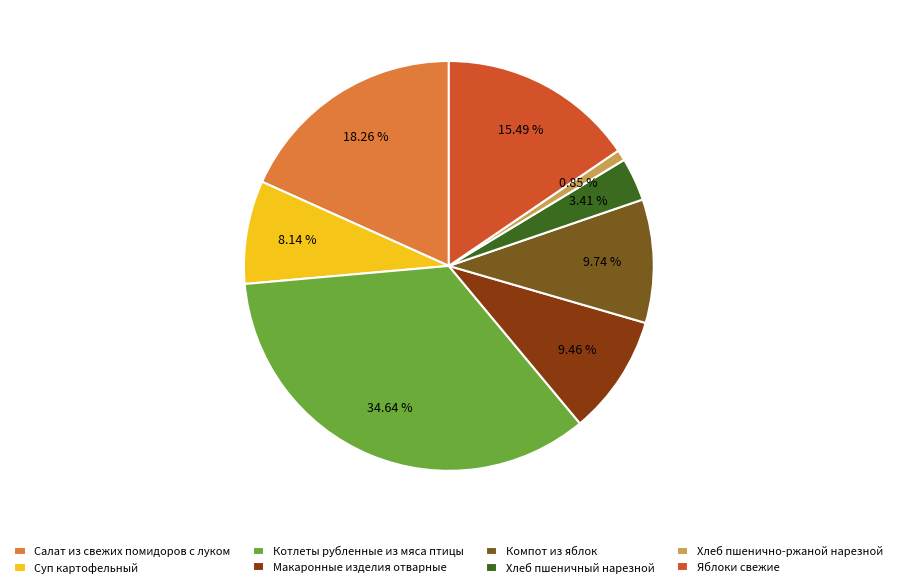

Combined, do Макаронные изделия отварные and Хлеб пшенично-ржаной нарезной account for over 50%?

No